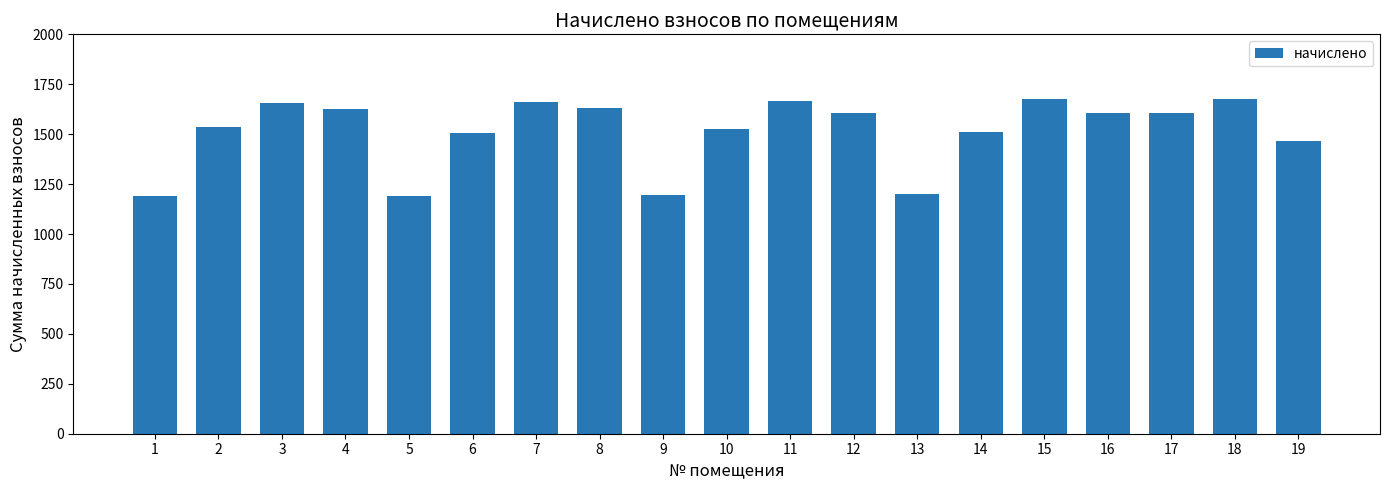

The value at 2 is 1533.8. True or false?

True